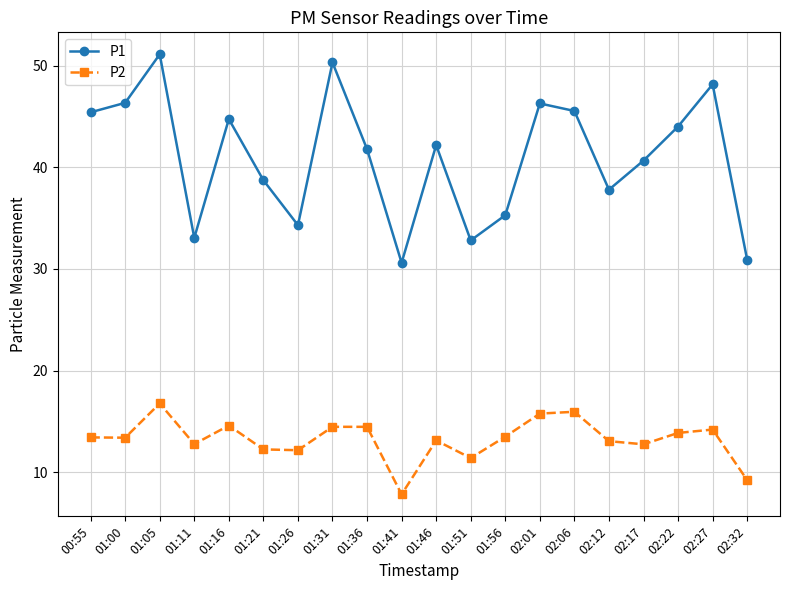

What position from the left is 01:21?

6